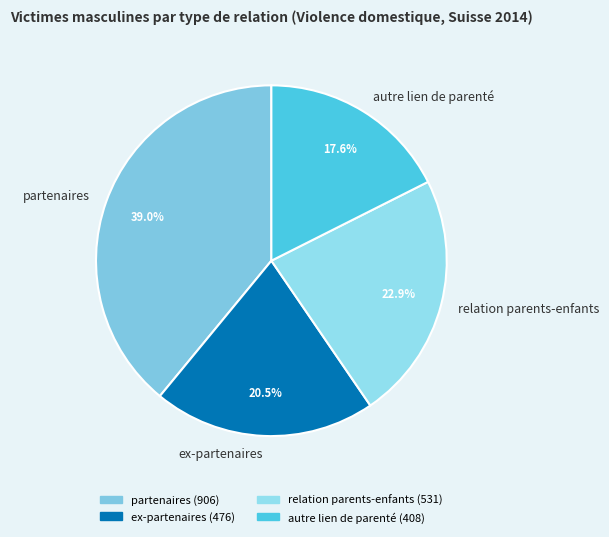

What is the largest slice in the pie chart?

partenaires